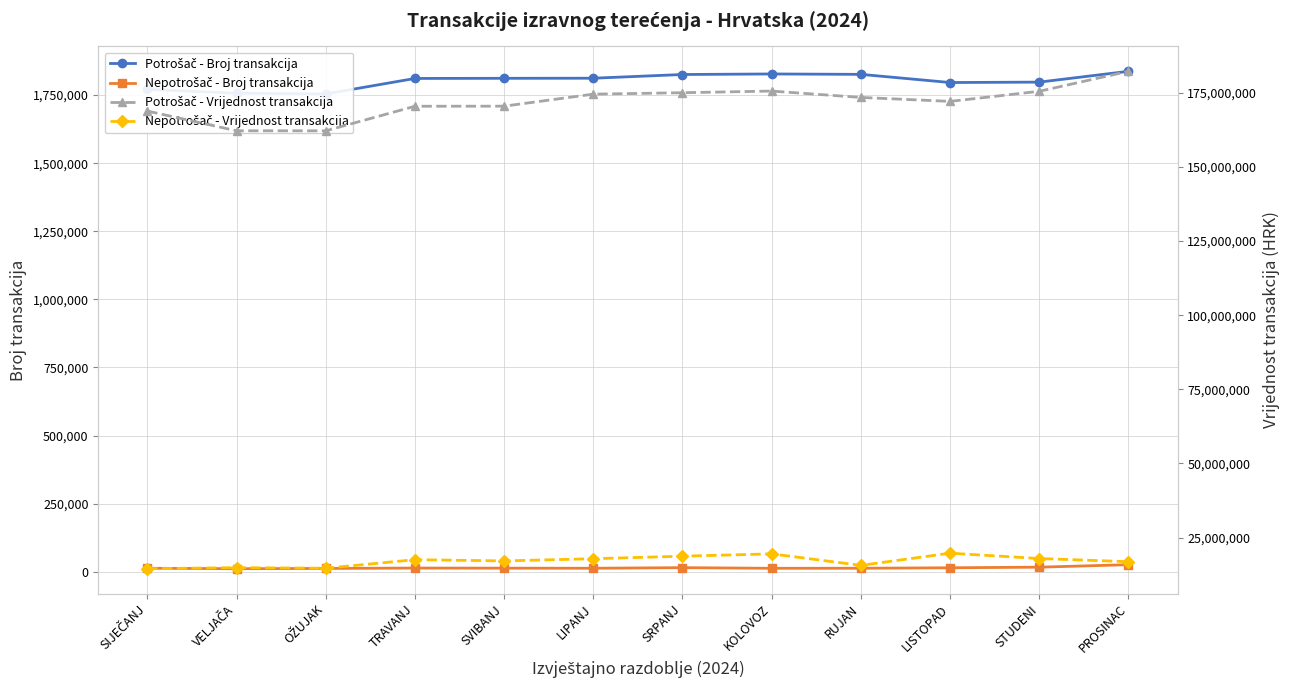

What is the difference between the second highest and minimum values in the Nepotrošač - Vrijednost transakcija series?

5008752